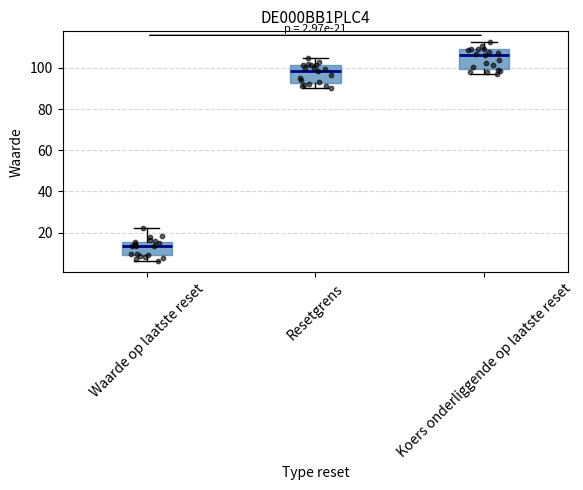

Which box has the lowest median line?

Waarde op laatste reset